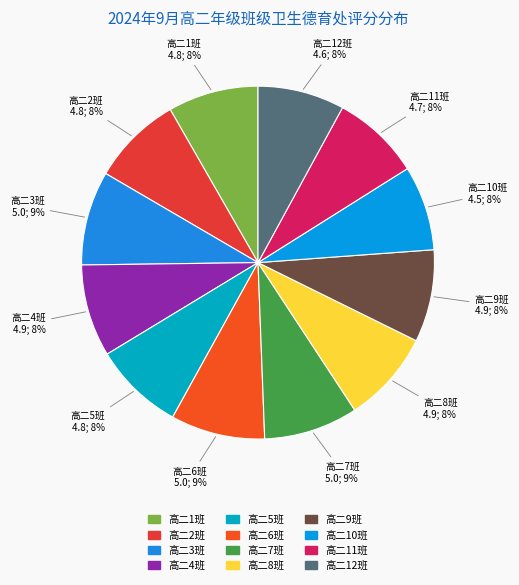

To the nearest percent, what is the average slice percentage?

8%